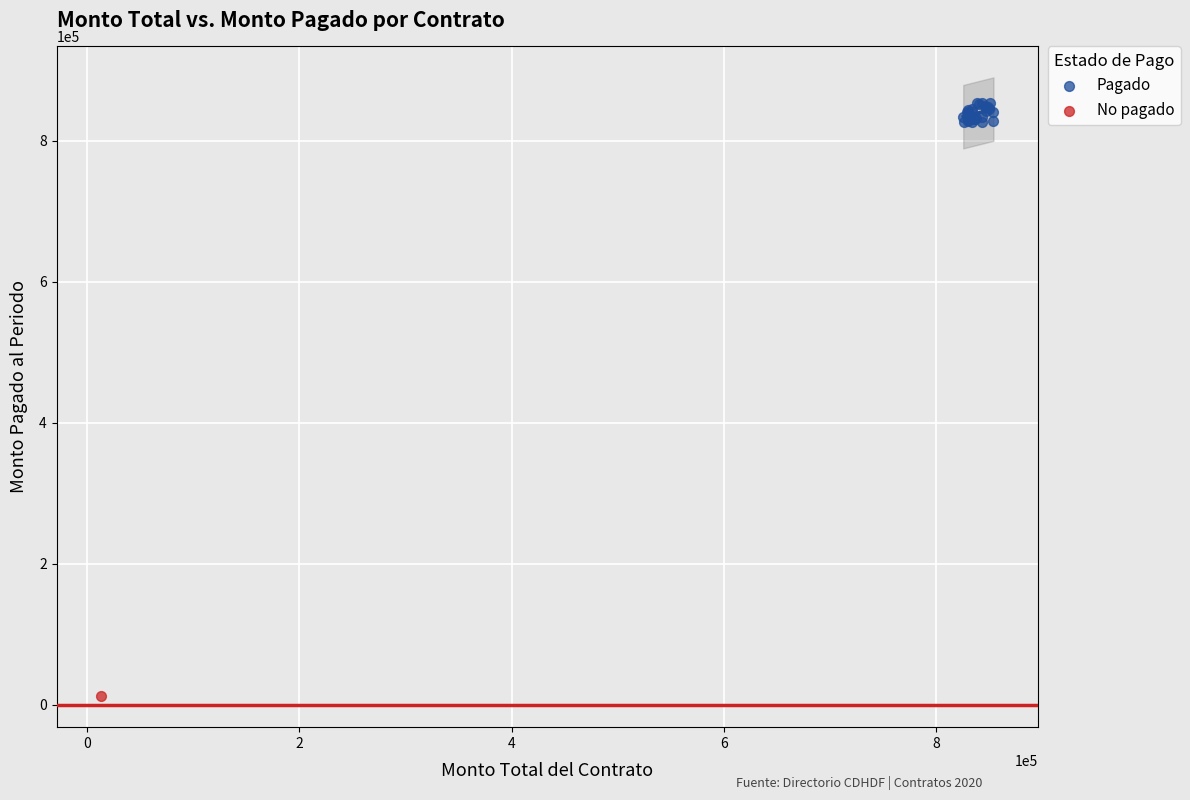

What are all the series names shown in the legend?

Pagado, No pagado